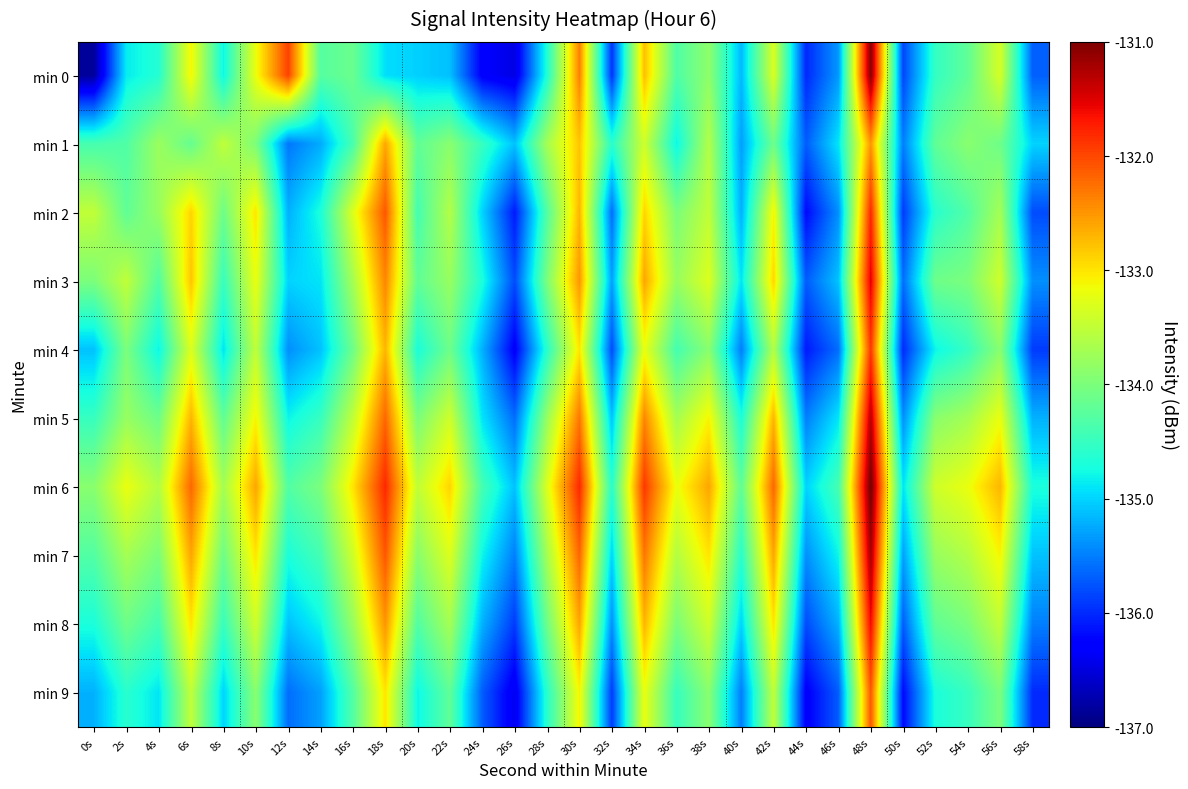

At 6s, list the series in order from smallest to largest.

min 1, min 9, min 4, min 0, min 8, min 2, min 3, min 5, min 7, min 6